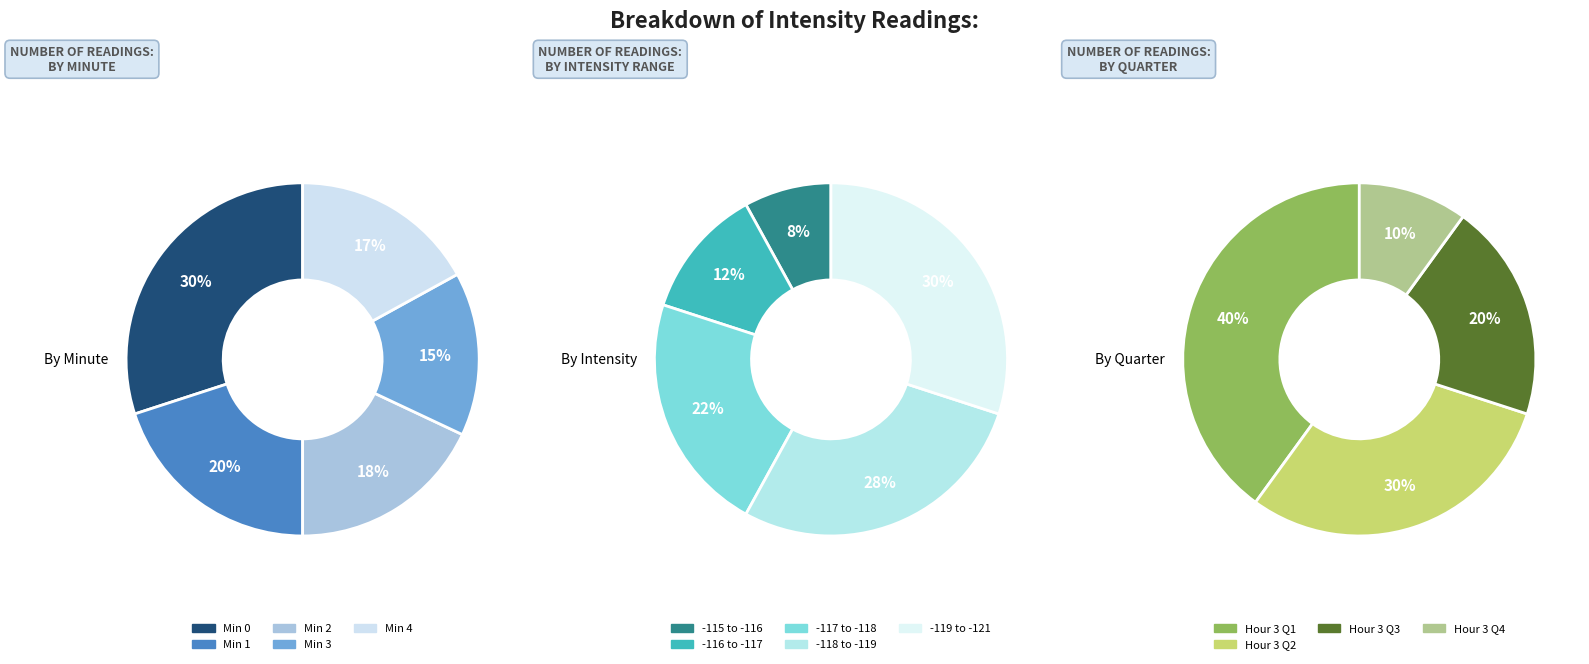

How many segments does this pie chart have?

5